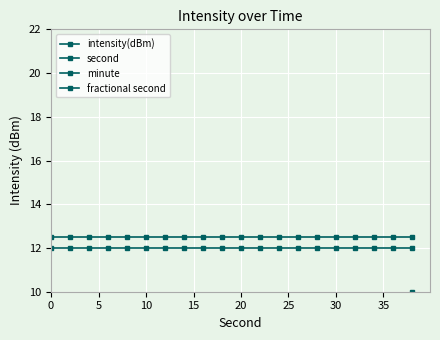

True or false: minute and second intersect in this chart.

False